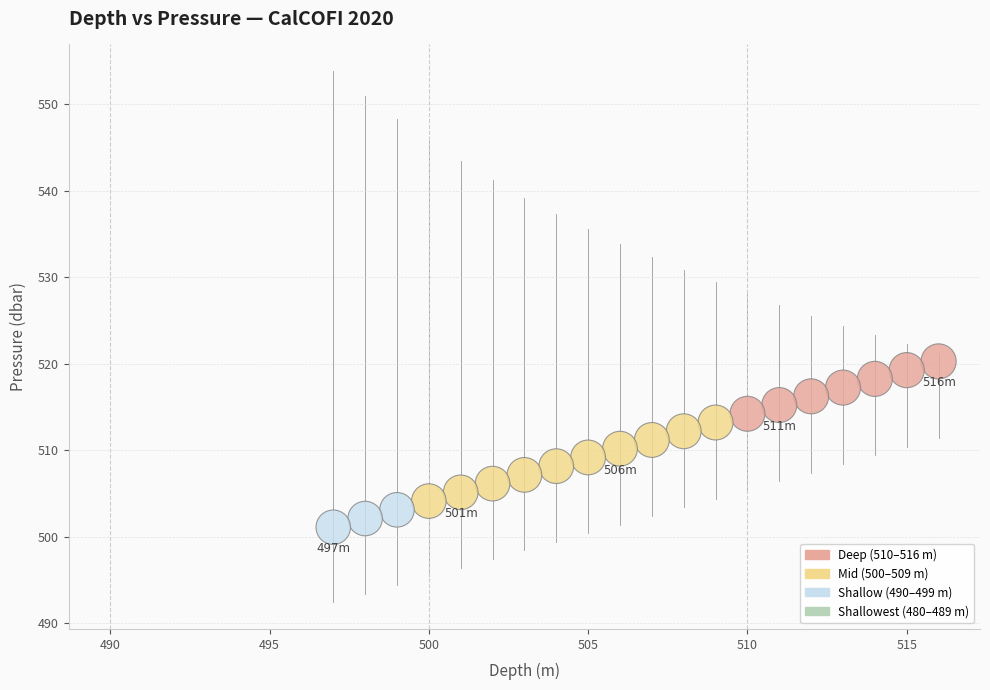

What is the range of Y values (max minus min)?

19.2